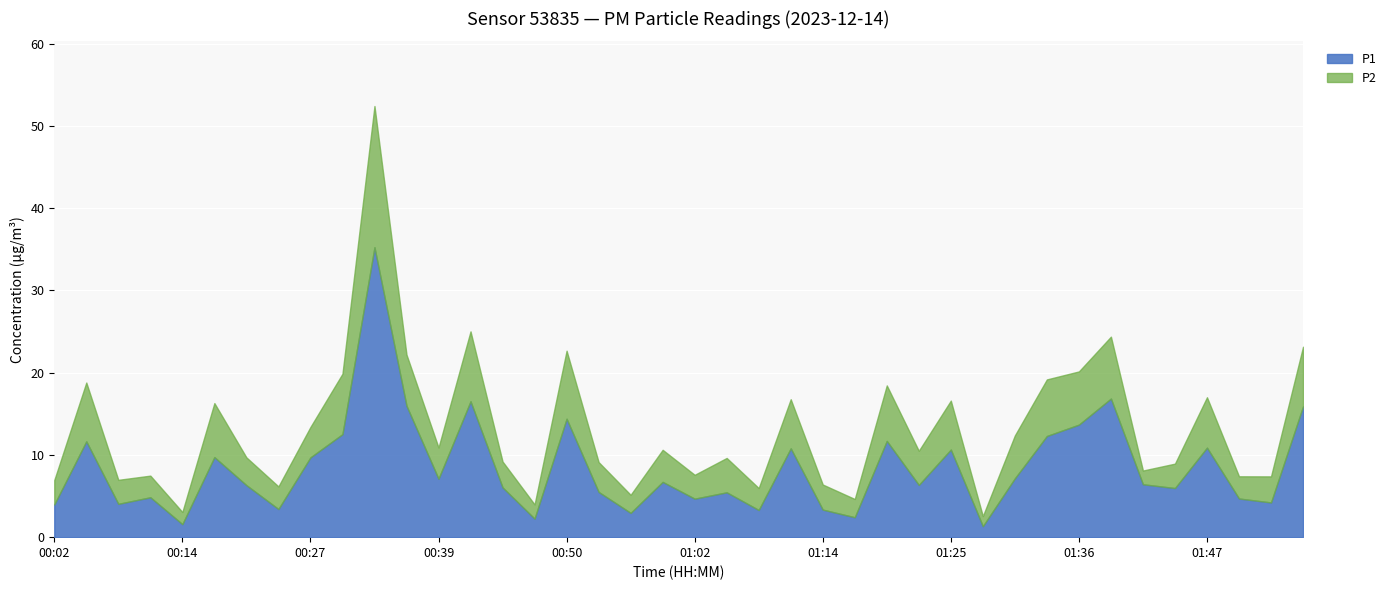

What is the label of the 11th point from the right?

01:28